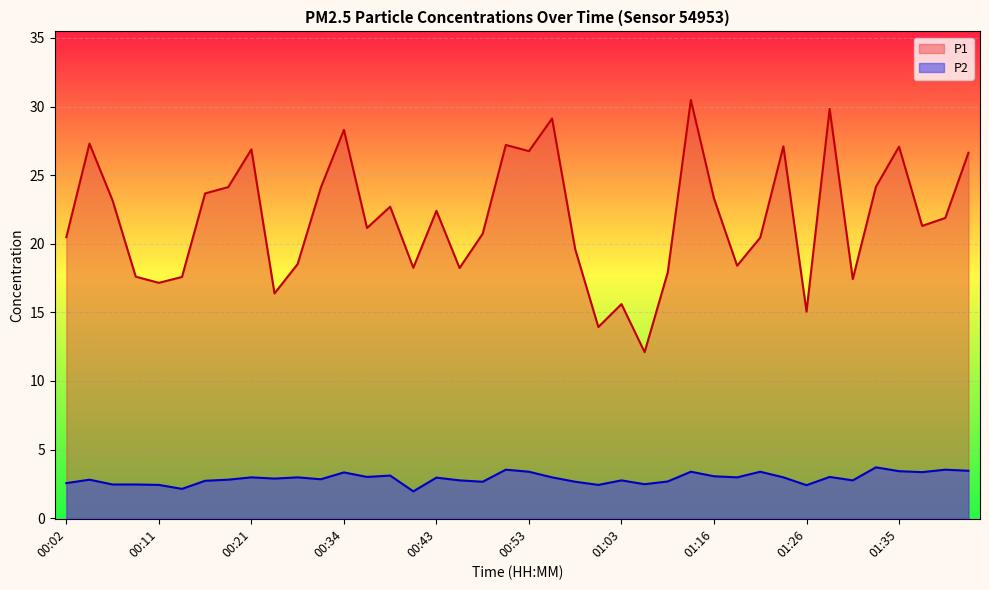

What is the label of the 20th point from the right?

00:53